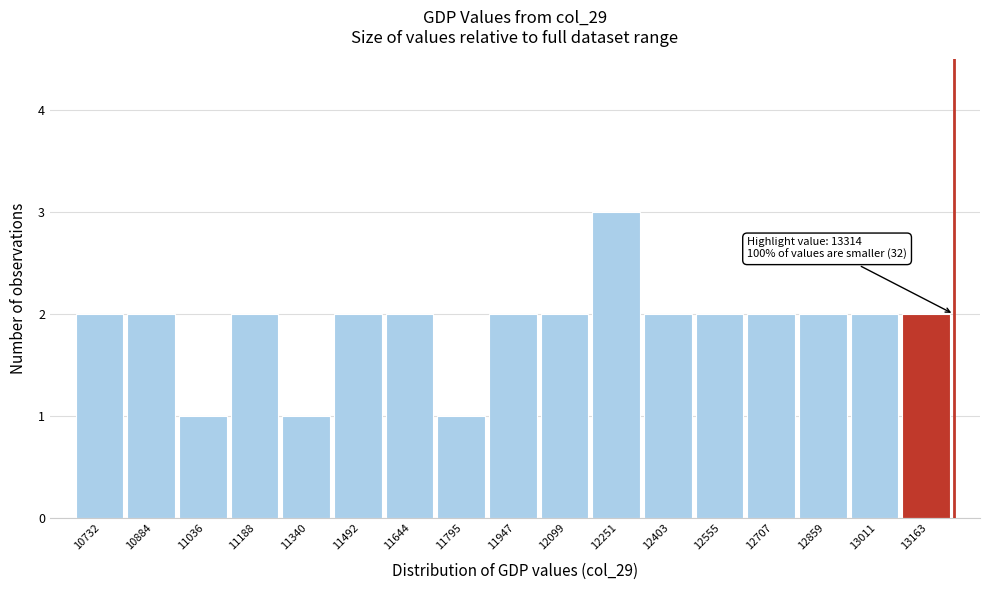

Reading left to right, transcribe all the data shown in this chart.

2	2	1	2	1	2	2	1	2	2	3	2	2	2	2	2	2